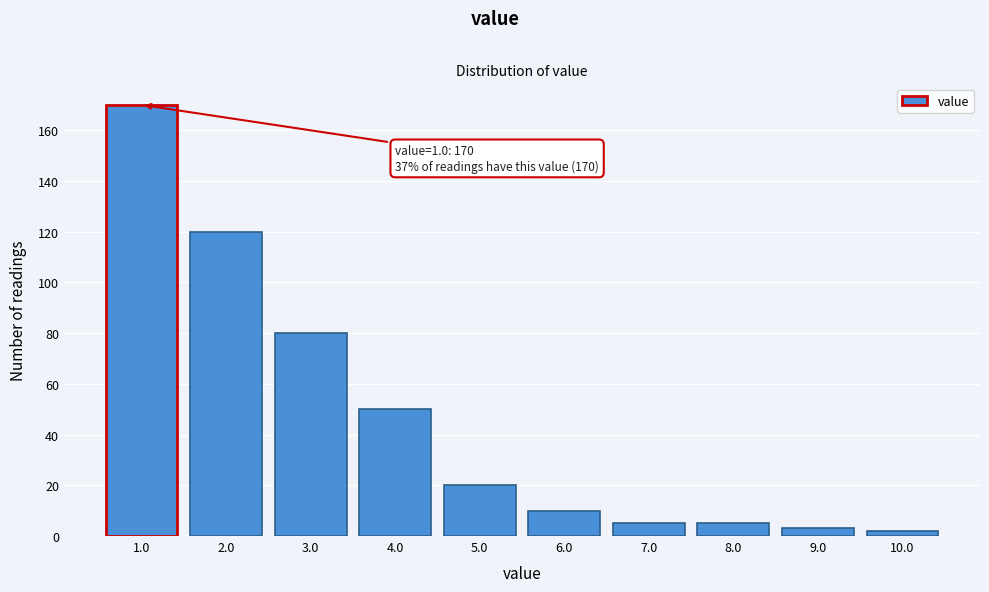

Over which range of the x-axis is the bar tallest?

0.5 to 1.5